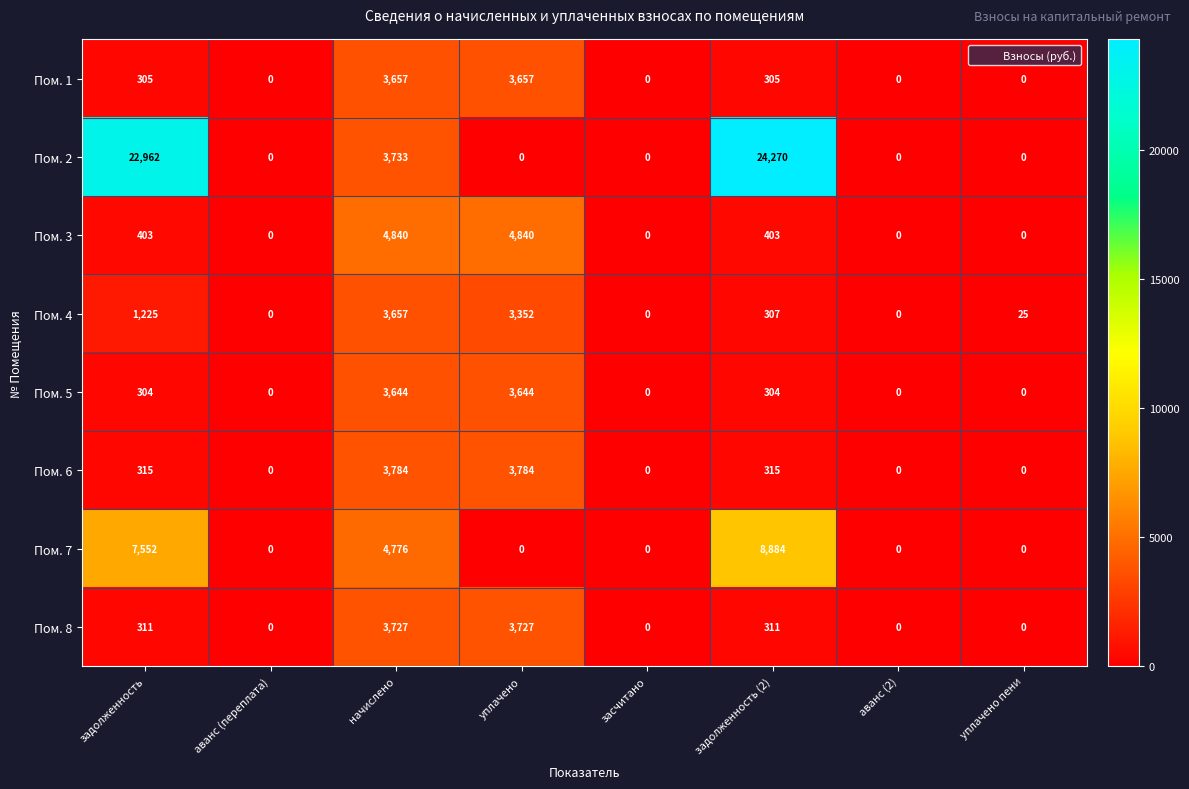

True or false: Пом. 7 has a value of 0 at уплачено пени.

True